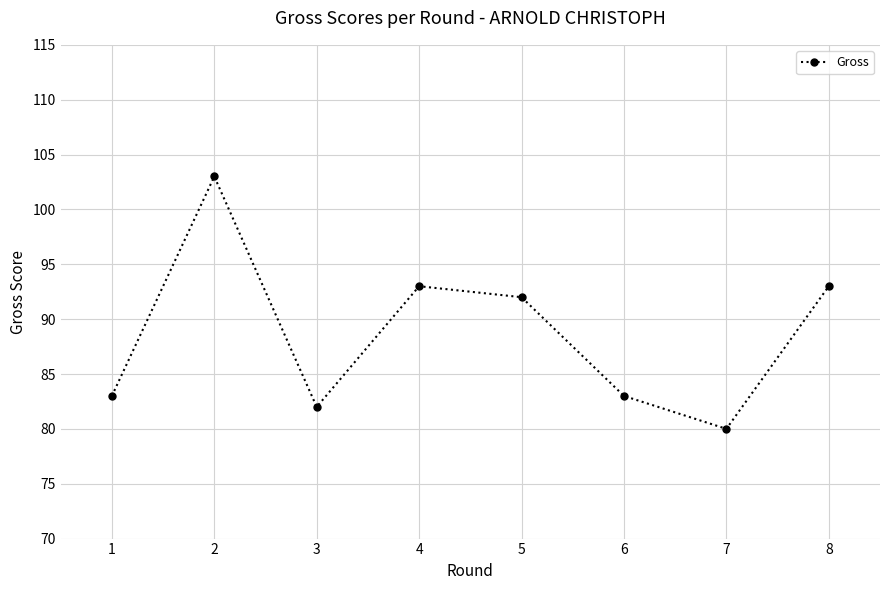

Which label corresponds to the largest value in the chart?

2